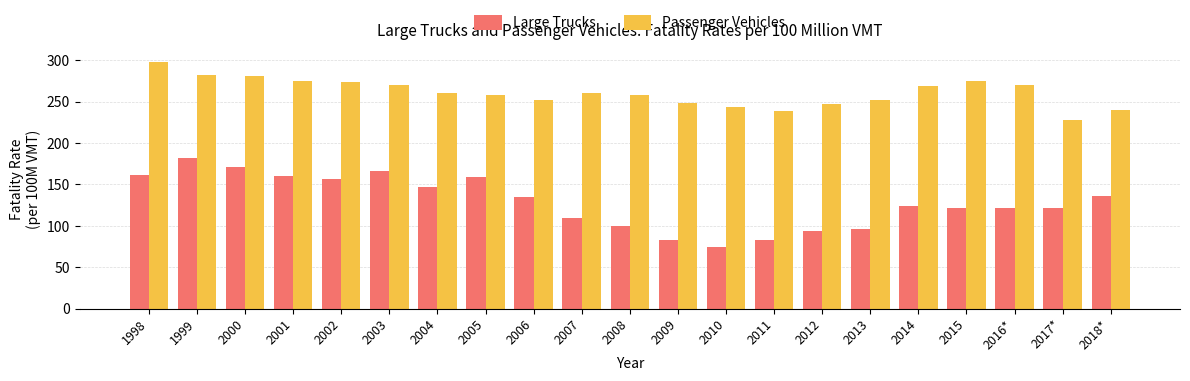

At how many categories does at least one series exceed 256?

13